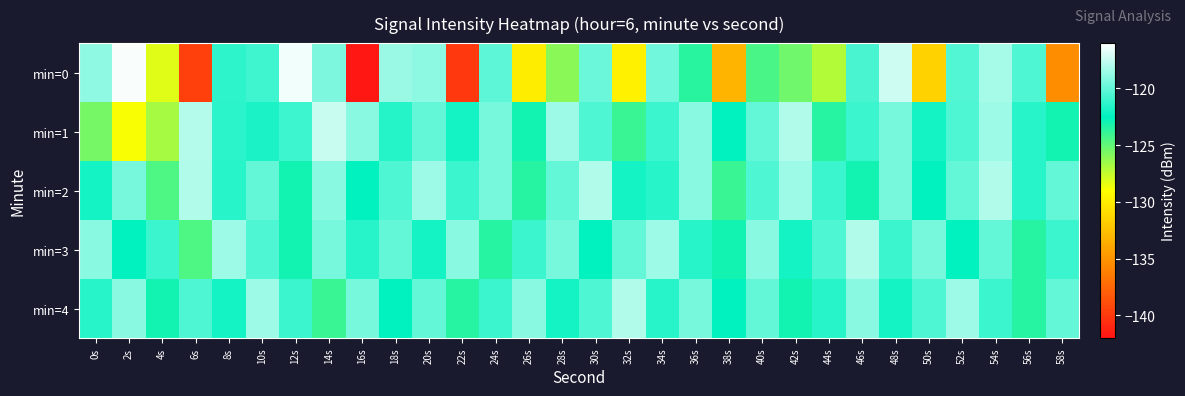

Which has a higher value, 18s or 34s?

18s